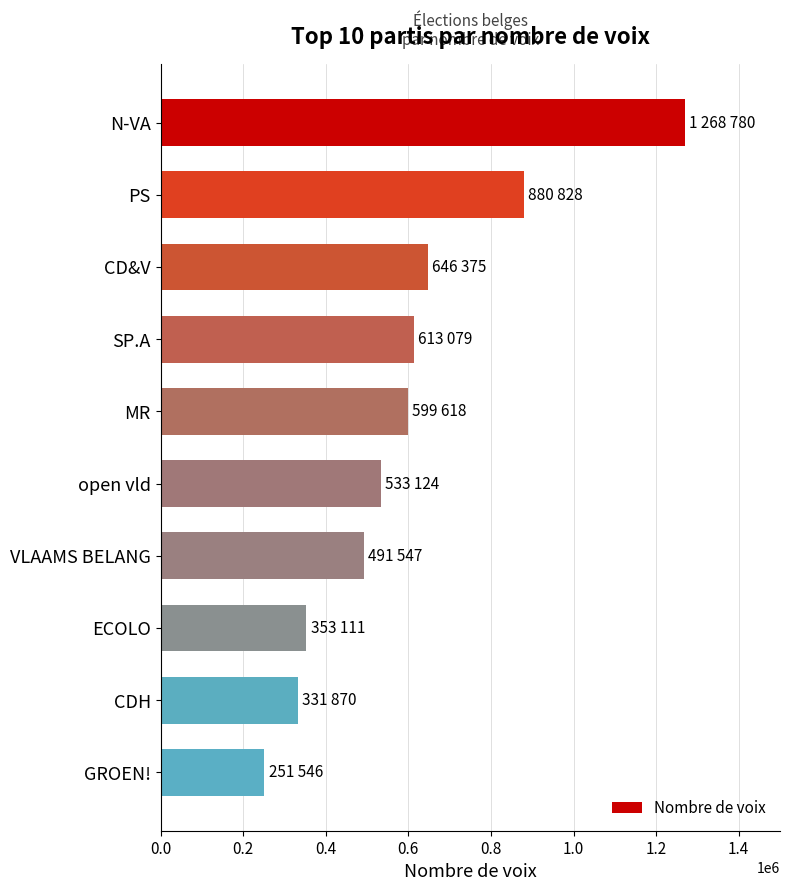

Which has a higher value, CD&V or open vld?

CD&V